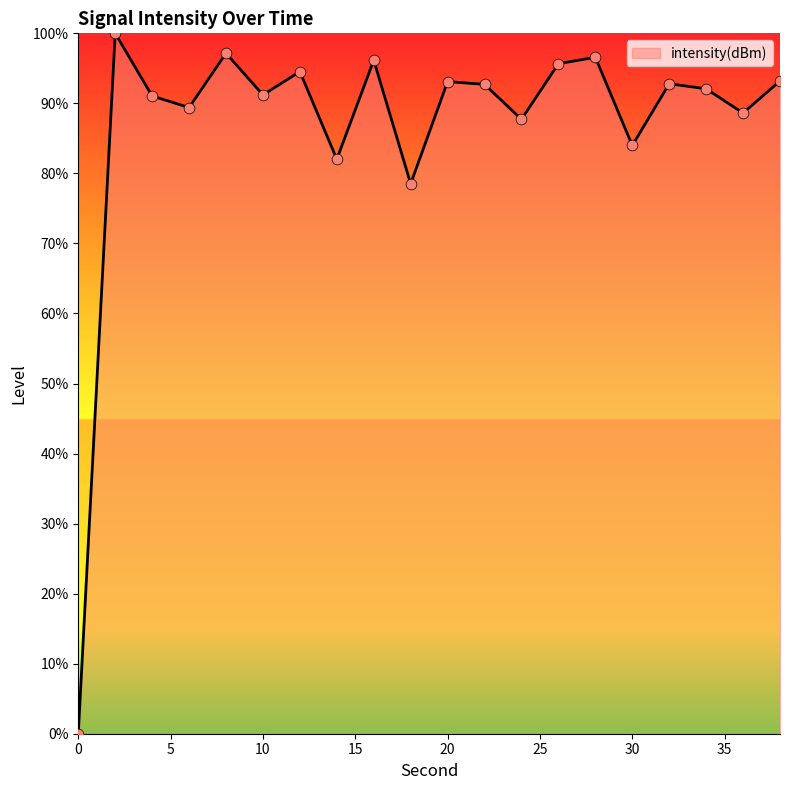

What is the difference between the maximum and minimum values?

100.0